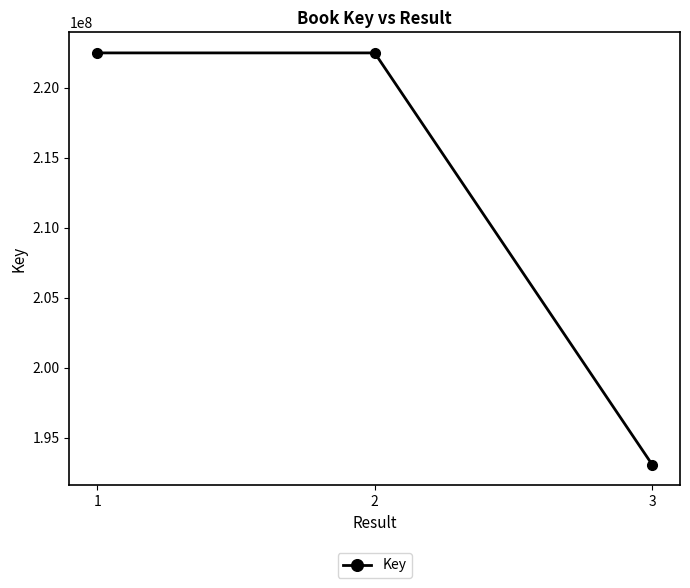

What is the difference between the values at 2 and 3?

29410438